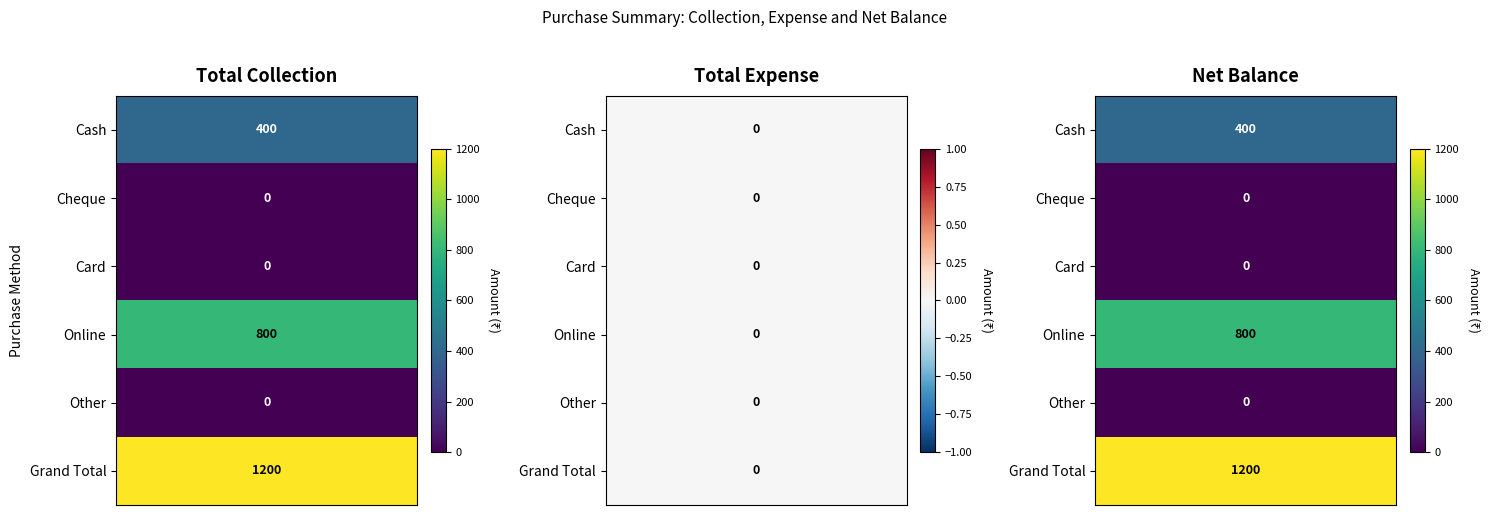

At how many categories does at least one series exceed 833?

2